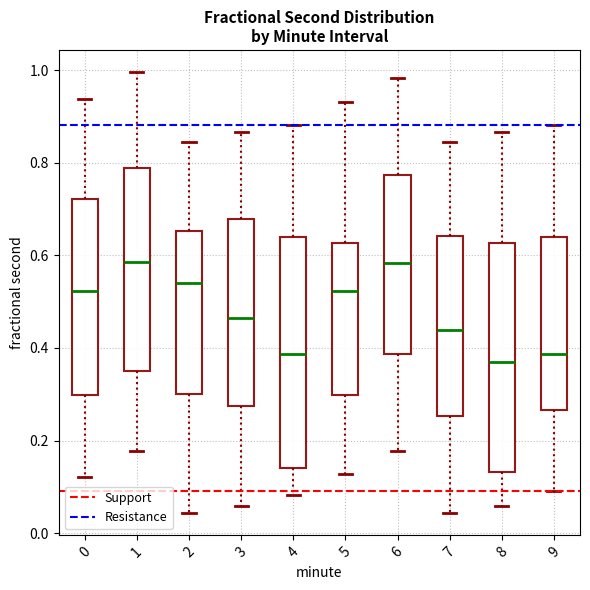

Reading left to right, read every box against the y-axis: the position of its median line, the range the box covers, and the ends of its whiskers. The values are not printed on the chart, so give them approximately, as read against the axis.

0: median 0.52, box 0.30 to 0.72, whiskers 0.12 to 0.94
1: median 0.58, box 0.34 to 0.78, whiskers 0.18 to 1.00
2: median 0.54, box 0.30 to 0.66, whiskers 0.04 to 0.84
3: median 0.46, box 0.28 to 0.68, whiskers 0.06 to 0.86
4: median 0.38, box 0.14 to 0.64, whiskers 0.08 to 0.88
5: median 0.52, box 0.30 to 0.62, whiskers 0.12 to 0.94
6: median 0.58, box 0.38 to 0.78, whiskers 0.18 to 0.98
7: median 0.44, box 0.26 to 0.64, whiskers 0.04 to 0.84
8: median 0.38, box 0.14 to 0.62, whiskers 0.06 to 0.86
9: median 0.38, box 0.26 to 0.64, whiskers 0.10 to 0.88